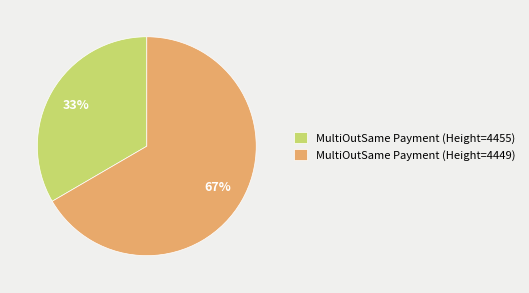

Count the number of slices in the pie.

2